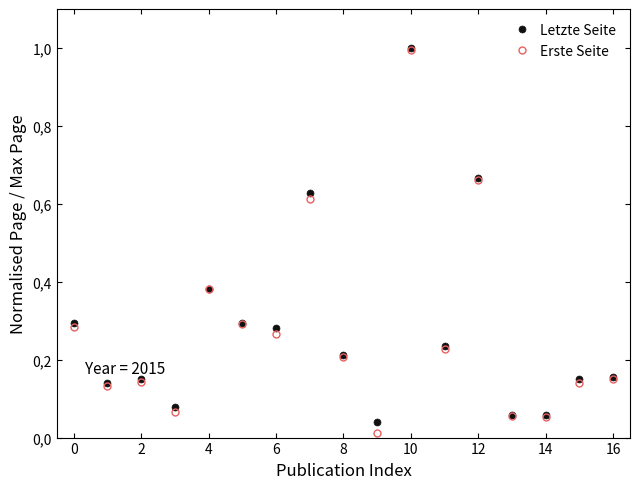

What are all the series names shown in the legend?

Letzte Seite, Erste Seite